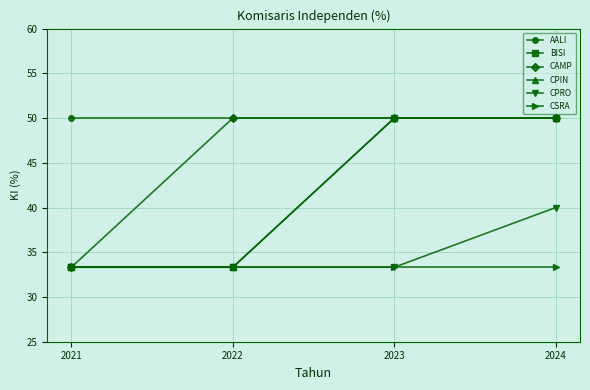

Does the chart have visible grid lines?

Yes